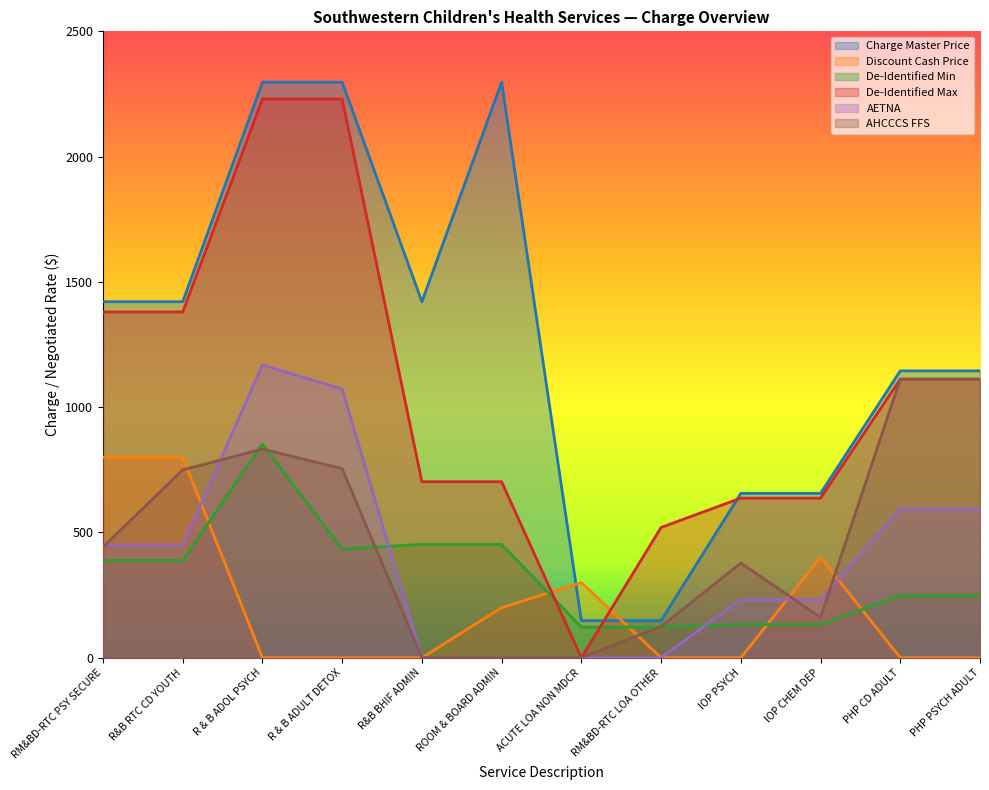

In Charge Master Price, how many points are lower than both neighbors (excluding endpoints)?

1